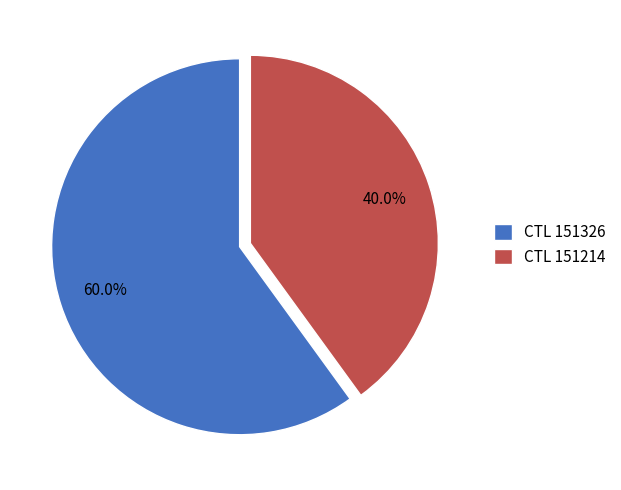

Between CTL 151214 and CTL 151326, which is larger?

CTL 151326